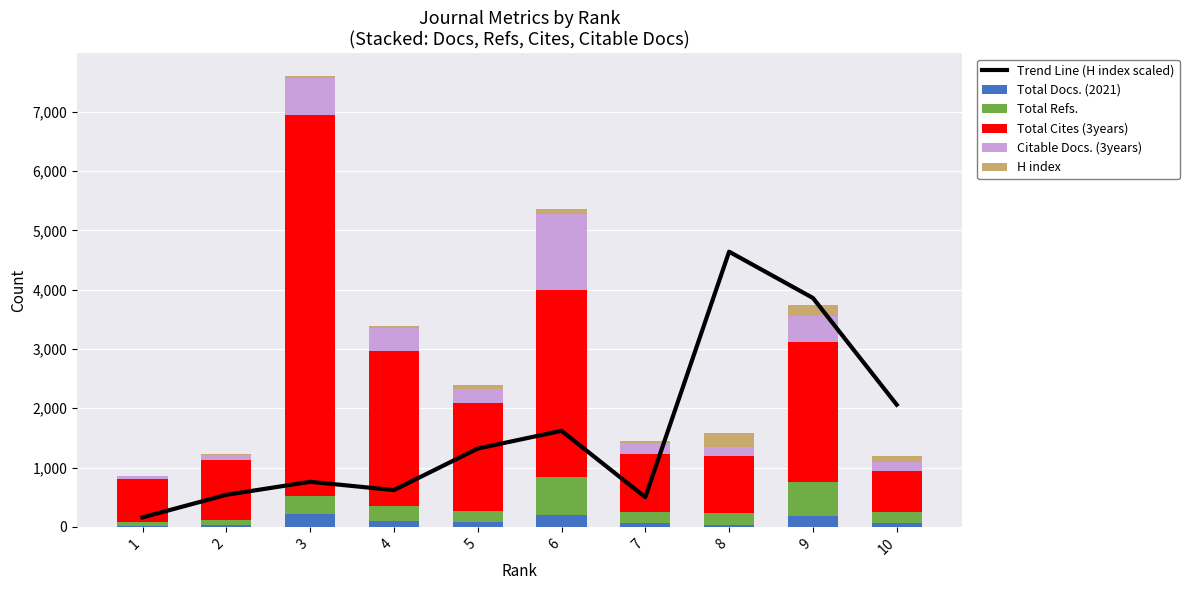

What is the value of the Total Refs. bar at the 4th from the left?

255